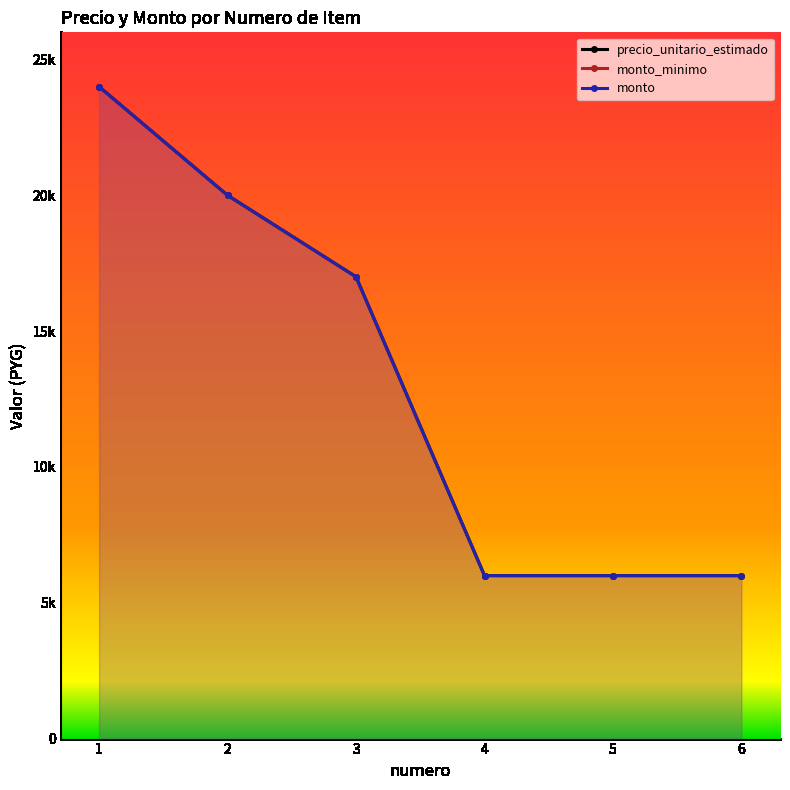

Does the chart display data point markers on the line(s)?

Yes